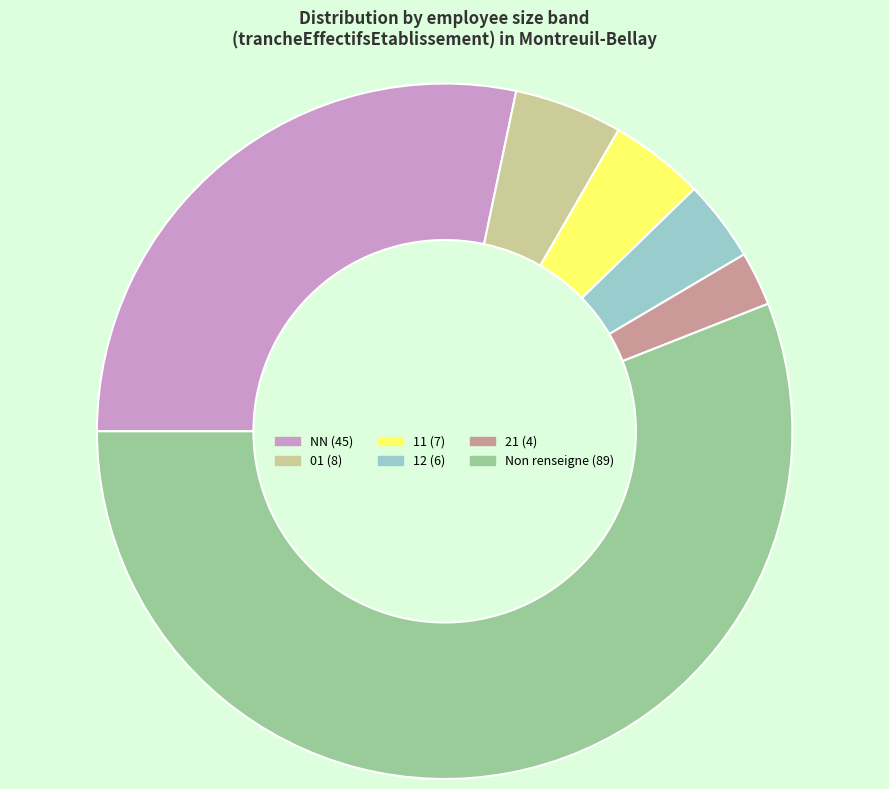

Is there any slice that represents more than half of the pie?

Yes